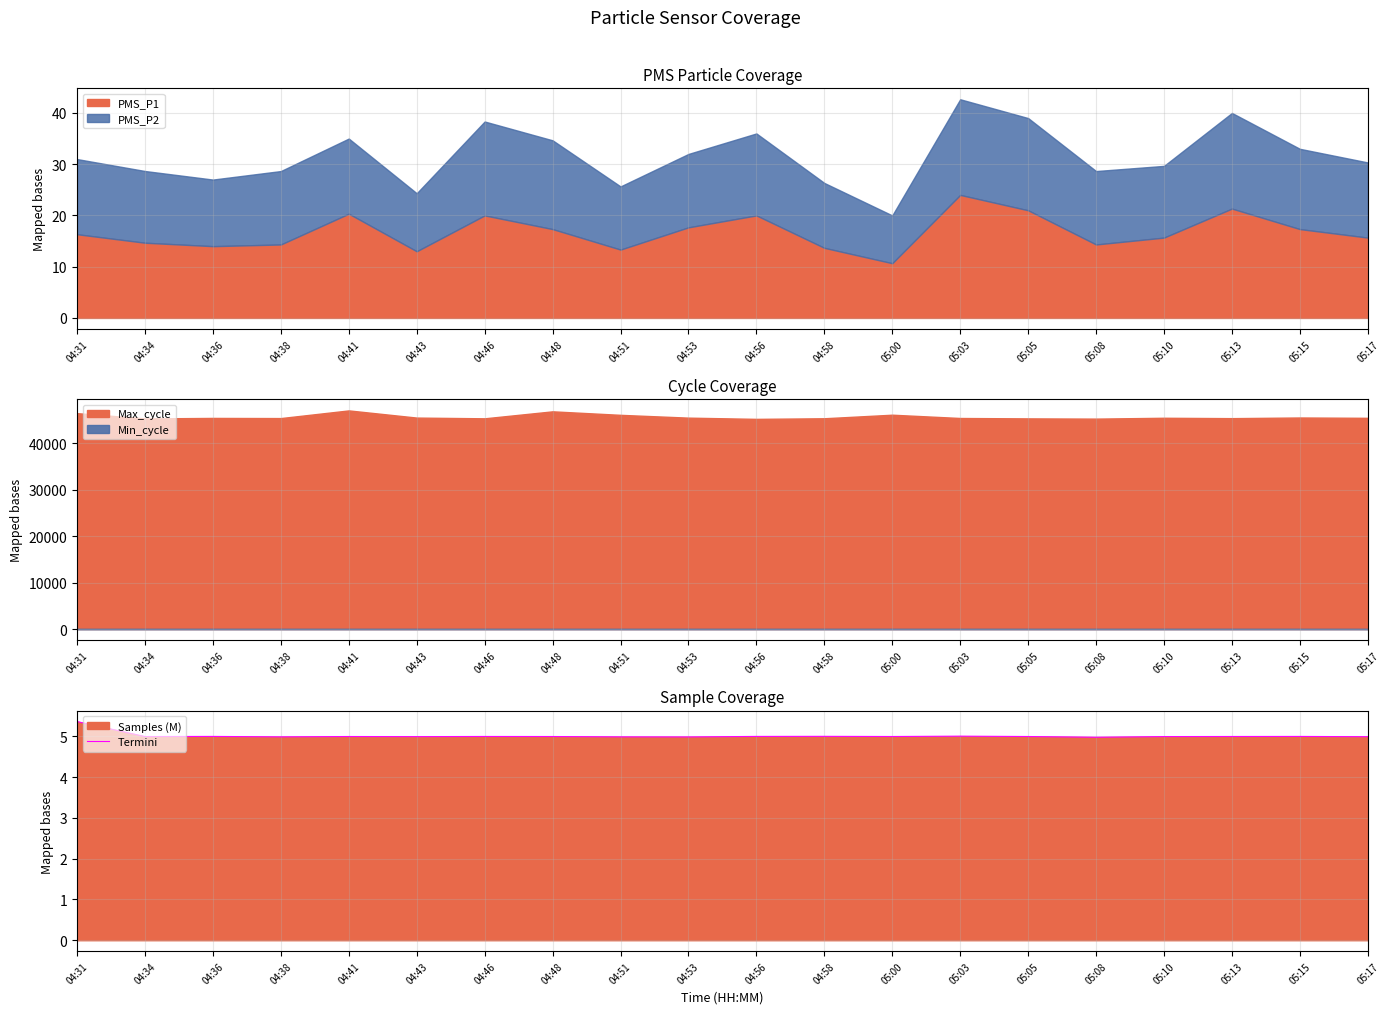

The Termini series shows 8.0 at 05:13. True or false?

False